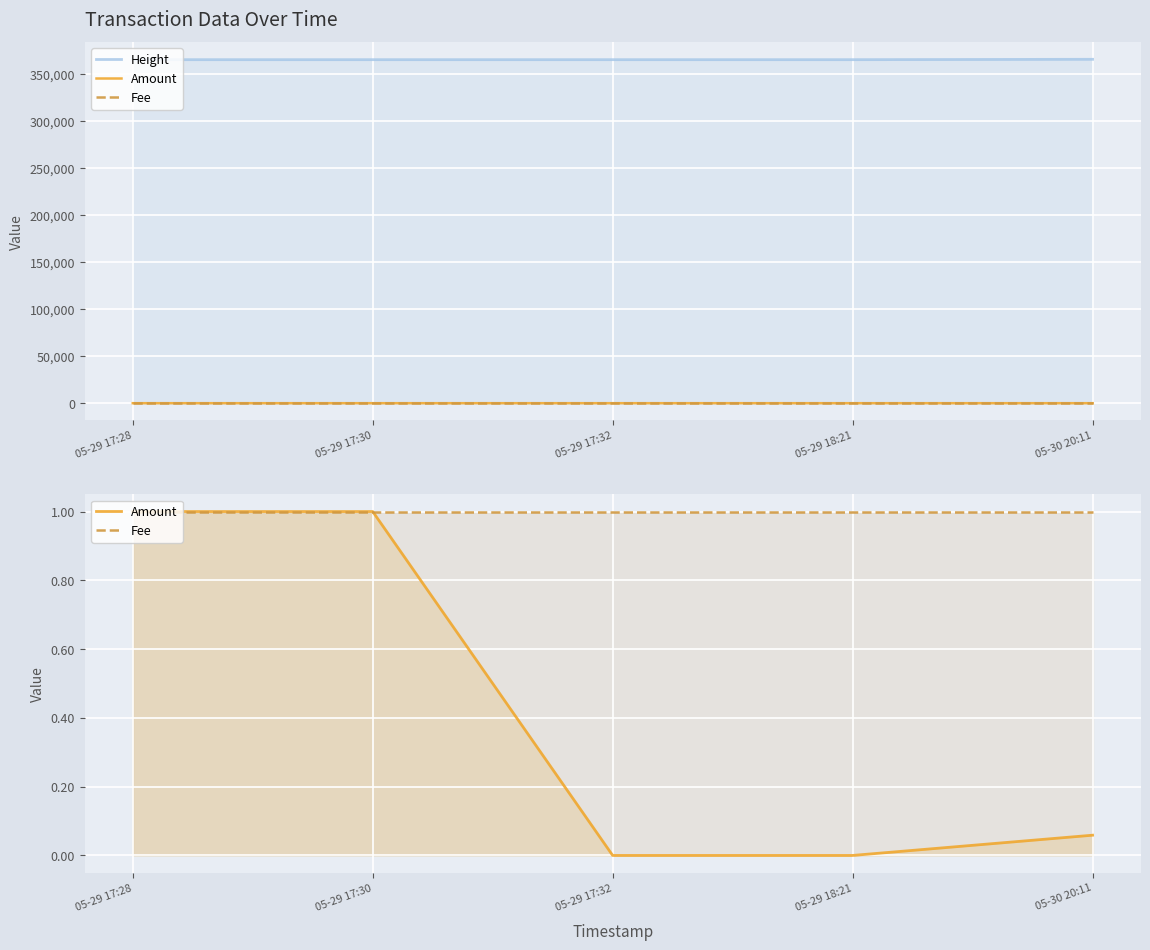

What is the label of the 1st point from the right?

05-30 20:11